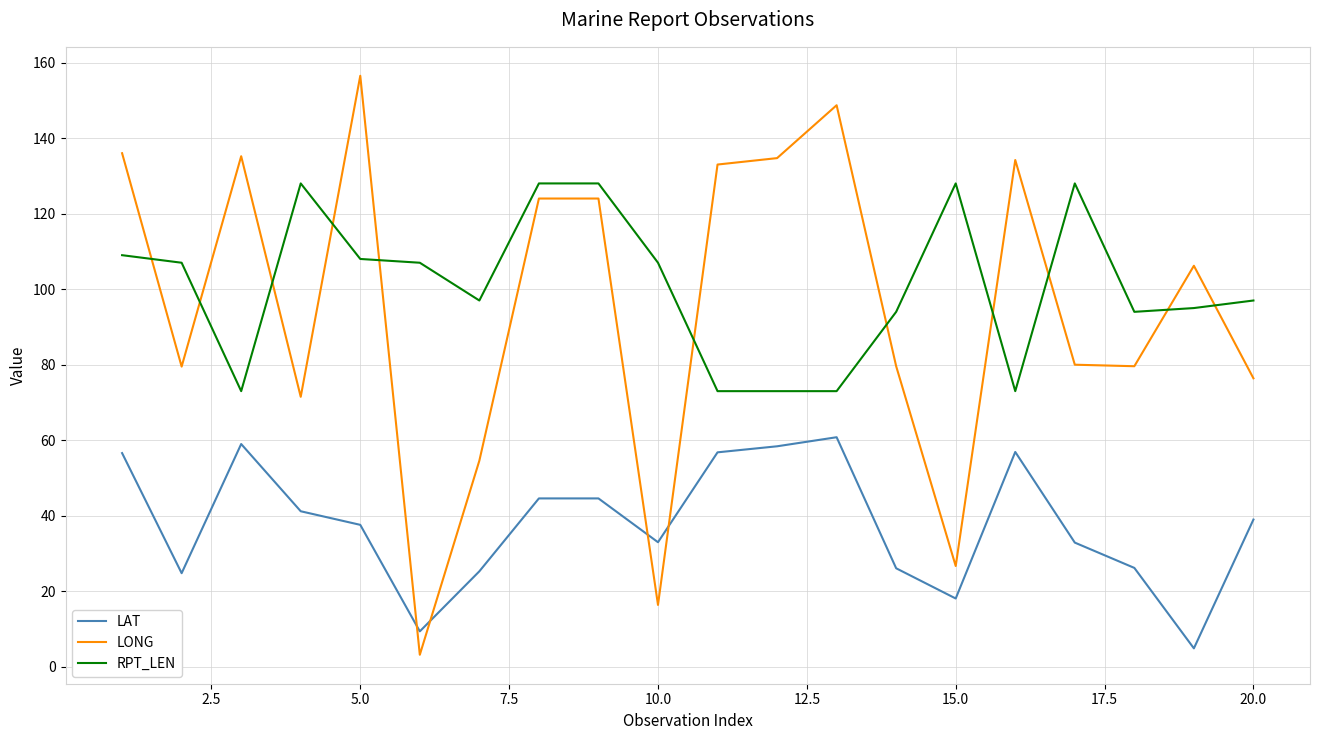

True or false: RPT_LEN and LAT cross at least once.

False